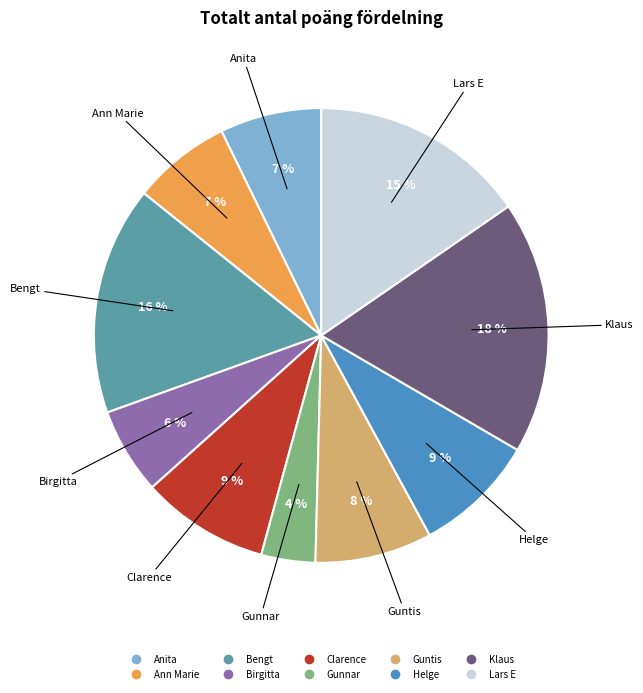

What percentage is the Gunnar slice, to the nearest percent?

4%